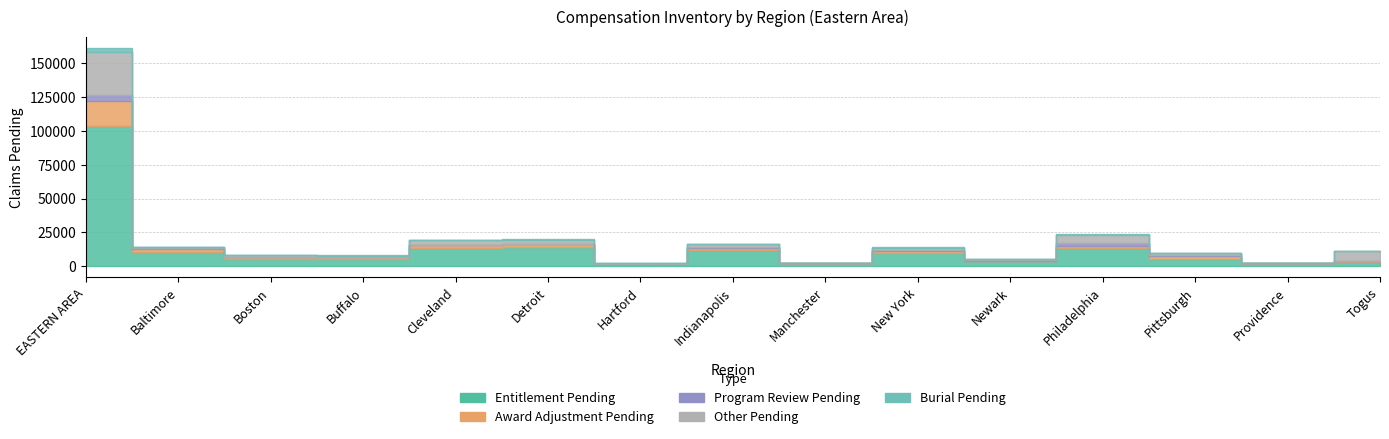

What is the sum of all Award Adjustment Pending values?

35779